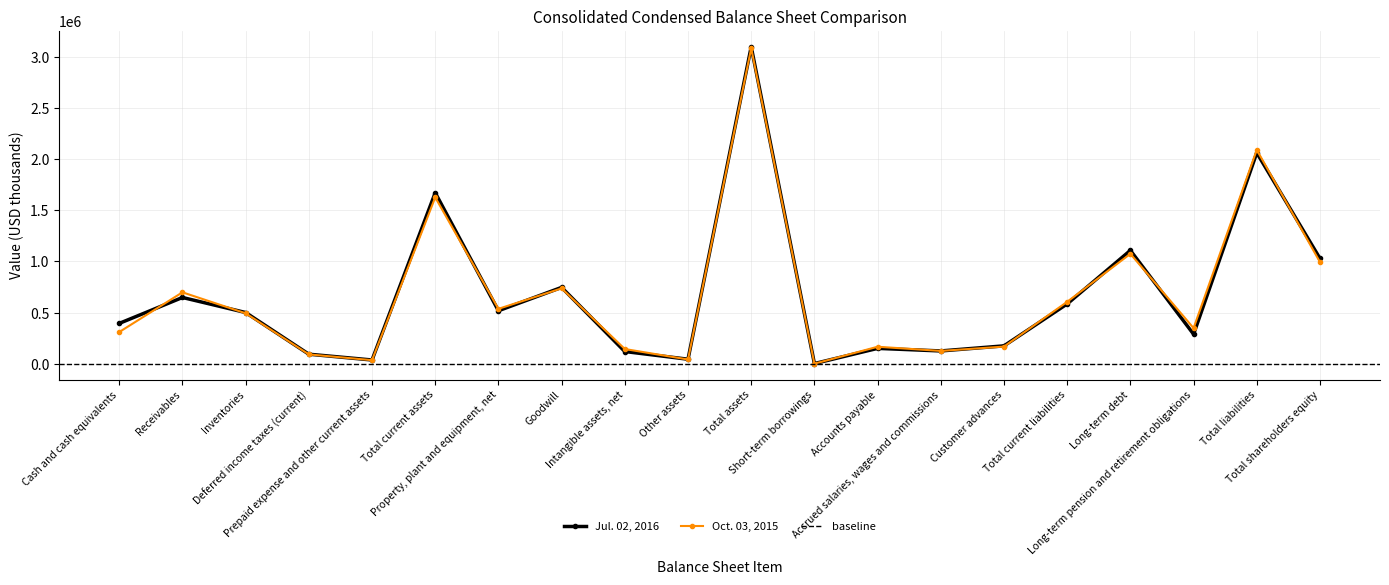

Which series has the largest total across all categories?

Jul. 02, 2016